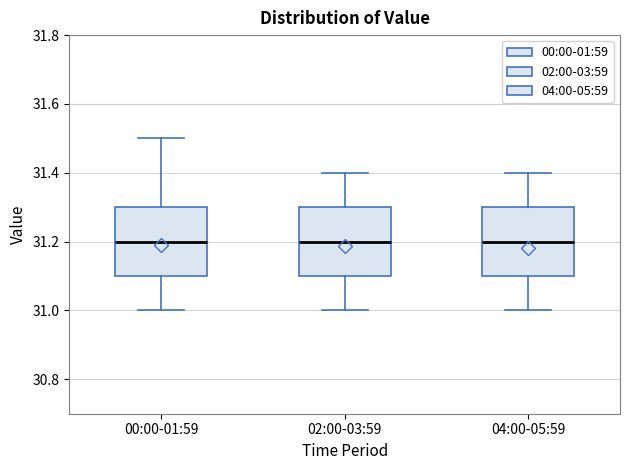

Reading left to right, transcribe this box plot: for each box, give where its median line is, the range the box spans, and where its two whiskers end, as read against the y-axis. The values are not printed on the chart, so give them approximately, as read against the axis.

00:00-01:59: median 31.2, box 31.1 to 31.3, whiskers 31.0 to 31.5
02:00-03:59: median 31.2, box 31.1 to 31.3, whiskers 31.0 to 31.4
04:00-05:59: median 31.2, box 31.1 to 31.3, whiskers 31.0 to 31.4